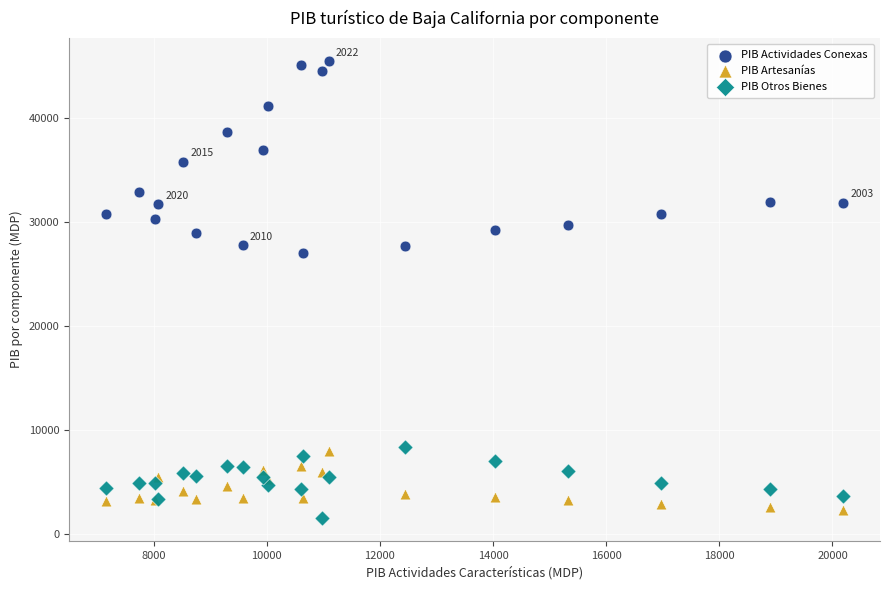

Which series contains the highest Y value?

PIB Actividades Conexas